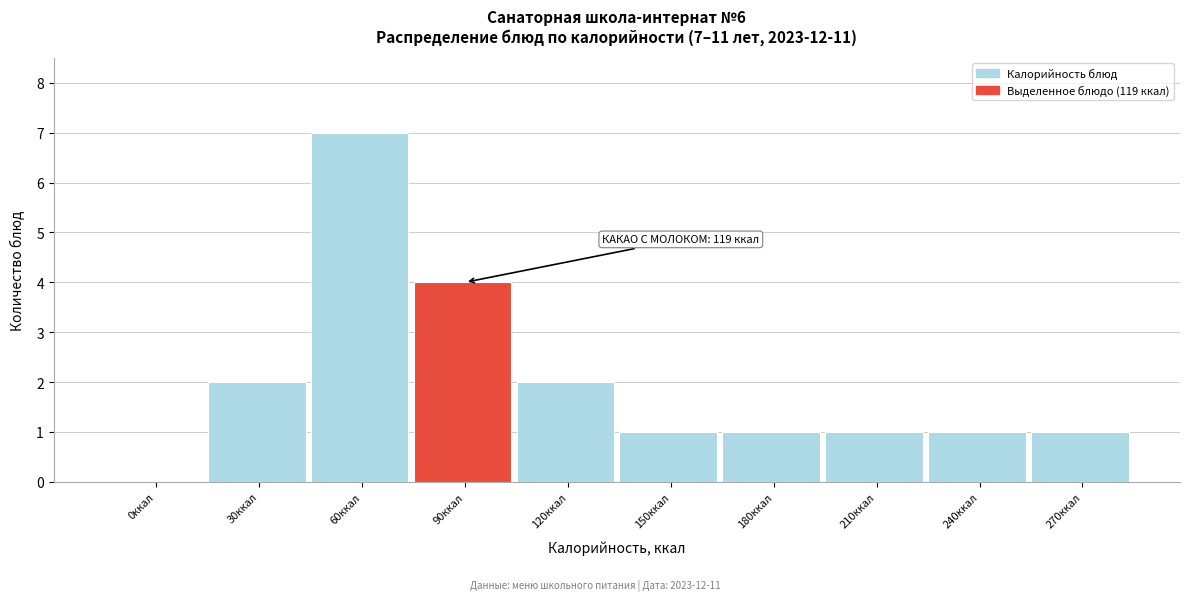

Reading right to left, list all the values displayed in this chart.

270ккал=1	240ккал=1	210ккал=1	180ккал=1	150ккал=1	120ккал=2	90ккал=4	60ккал=7	30ккал=2	0ккал=0